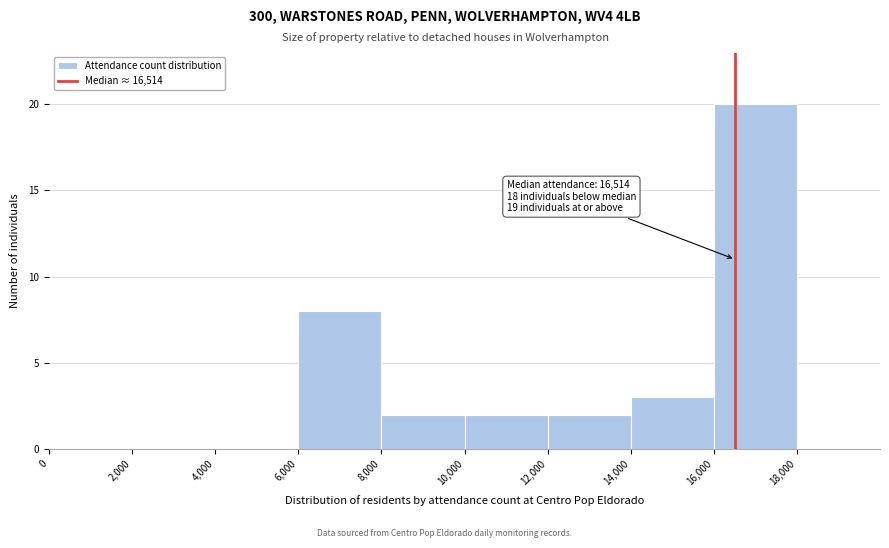

Which range on the x-axis has the tallest bar?

16000 to 18000